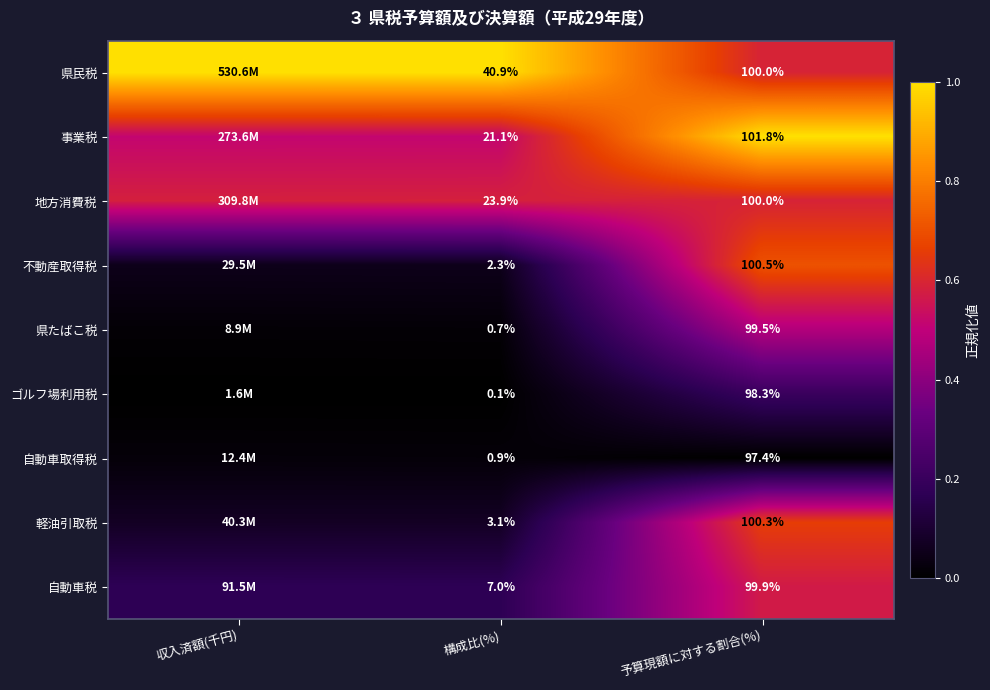

True or false: 県民税 has a value of 1.0 at 予算現額に対する割合(%).

False